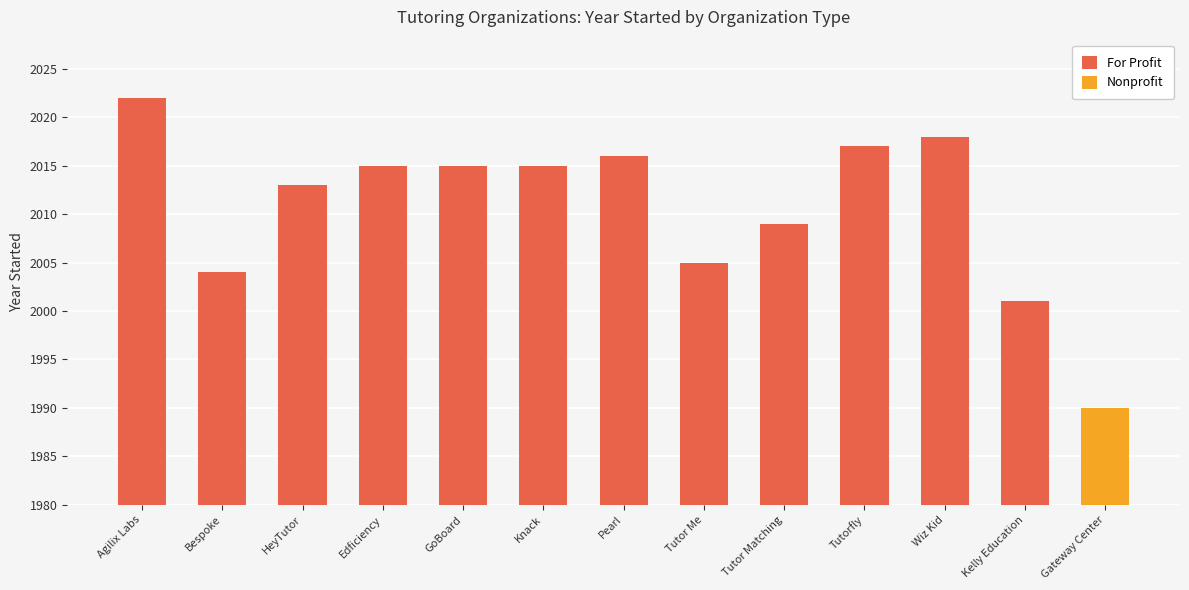

What is the minimum value for For Profit?

2001